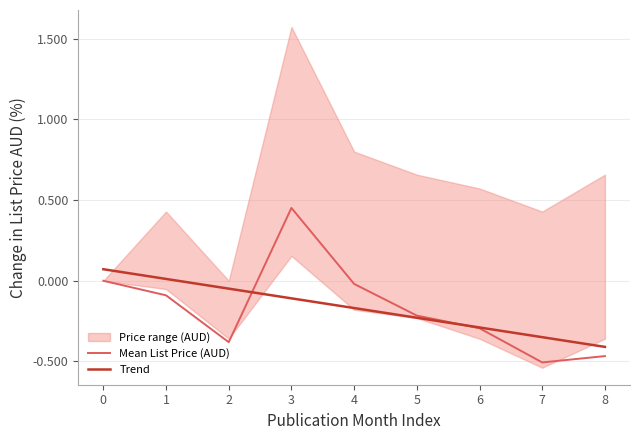

What is the sum of all Trend values?

-1.5